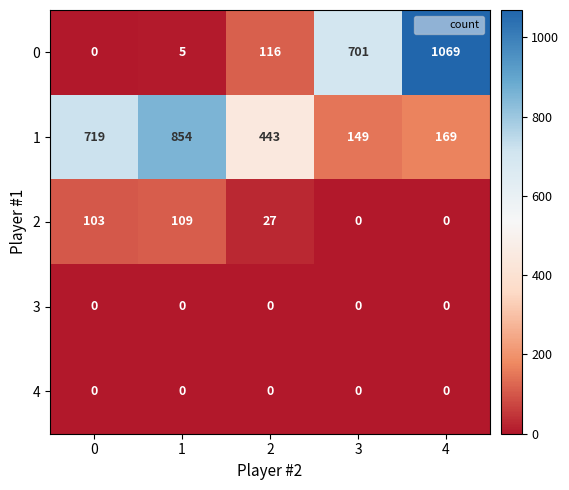

What is the maximum value for 2?

109